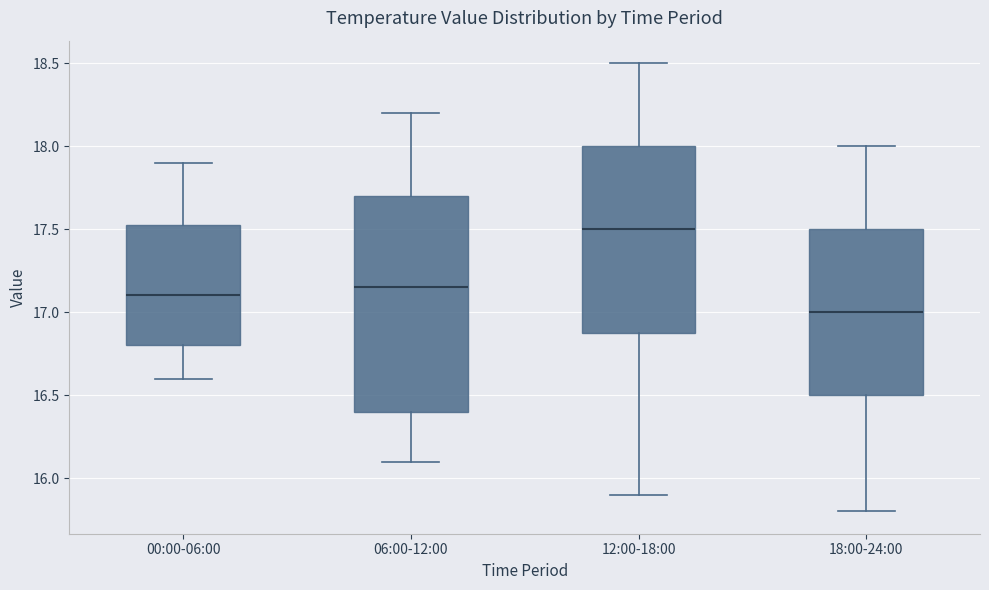

Where is the upper edge of the box for 12:00-18:00 on the y-axis? The values are not printed on the chart, so give them approximately, as read against the axis.

18.00